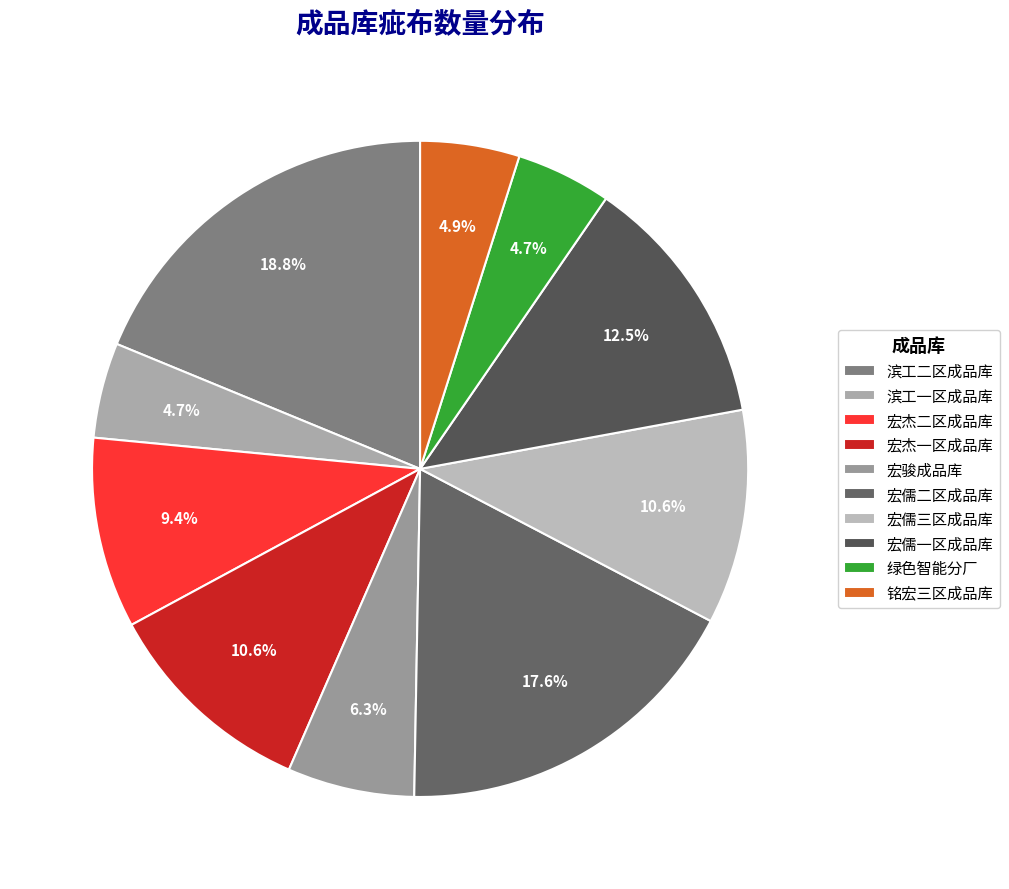

To the nearest percent, what portion does 滨工二区成品库 represent?

19%